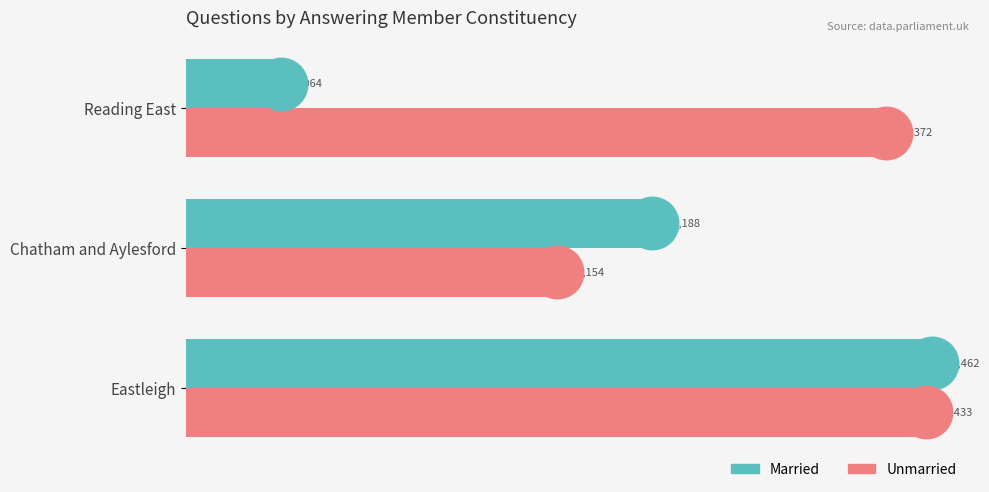

At which category does the chart reach its minimum across all series?

Reading East